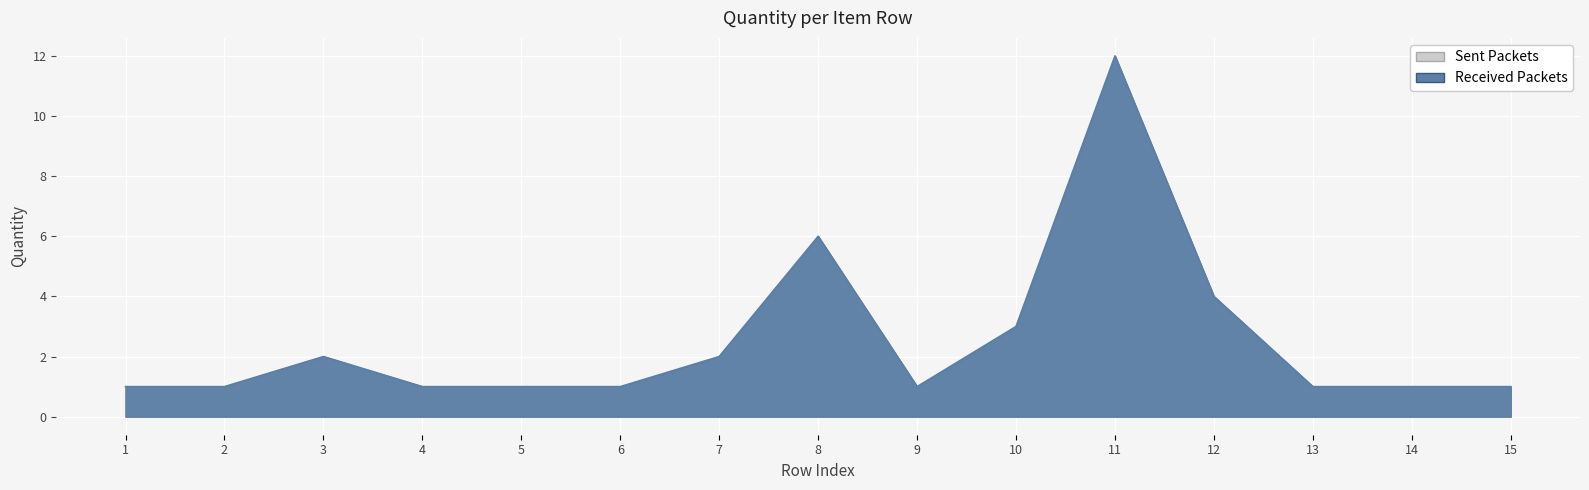

Count the number of data series in this chart.

1